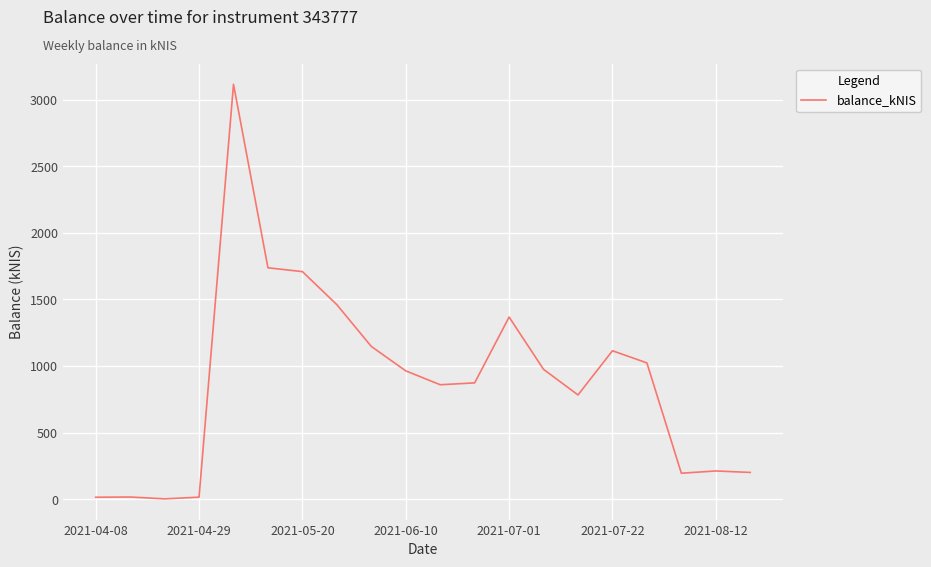

True or false: the data has more than 2 interior local peaks.

True